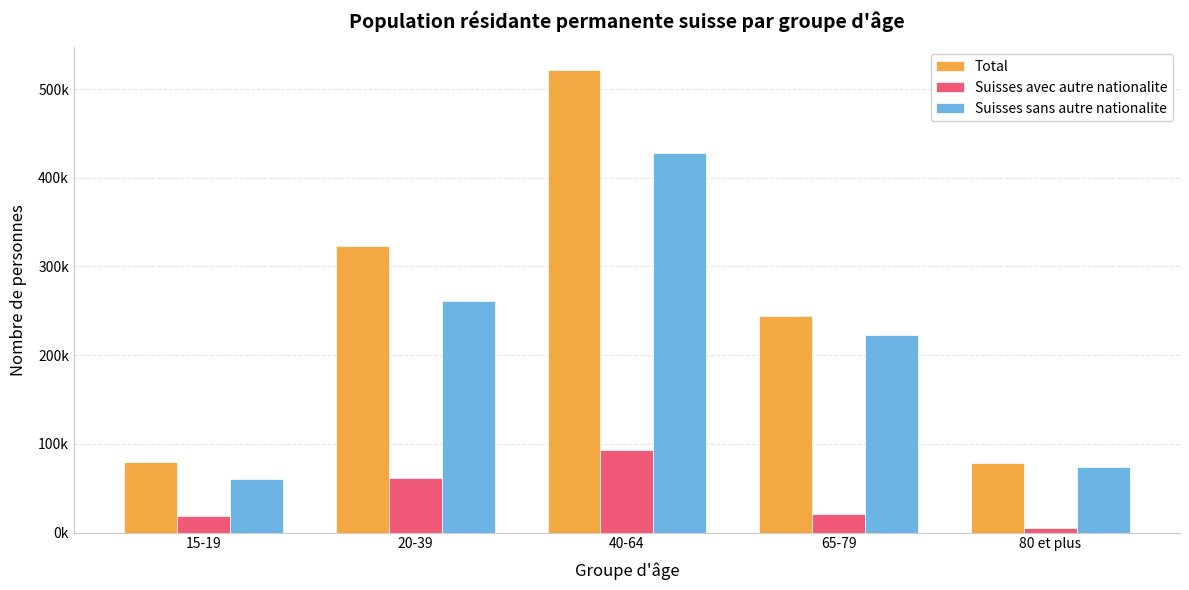

What value does the Total series have at 80 et plus?

78668.9